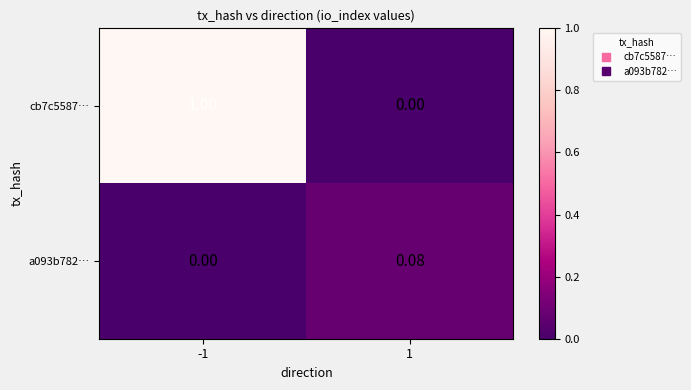

Count the number of data series in this chart.

2